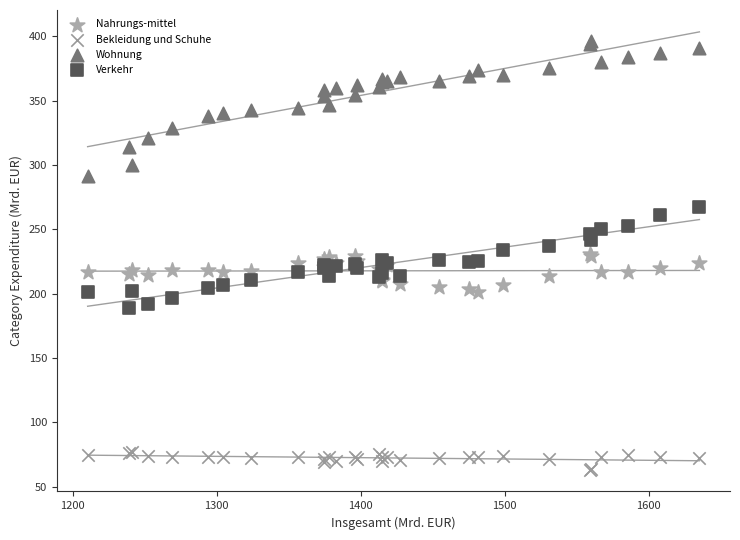

Which series has the widest spread of Y values?

Wohnung